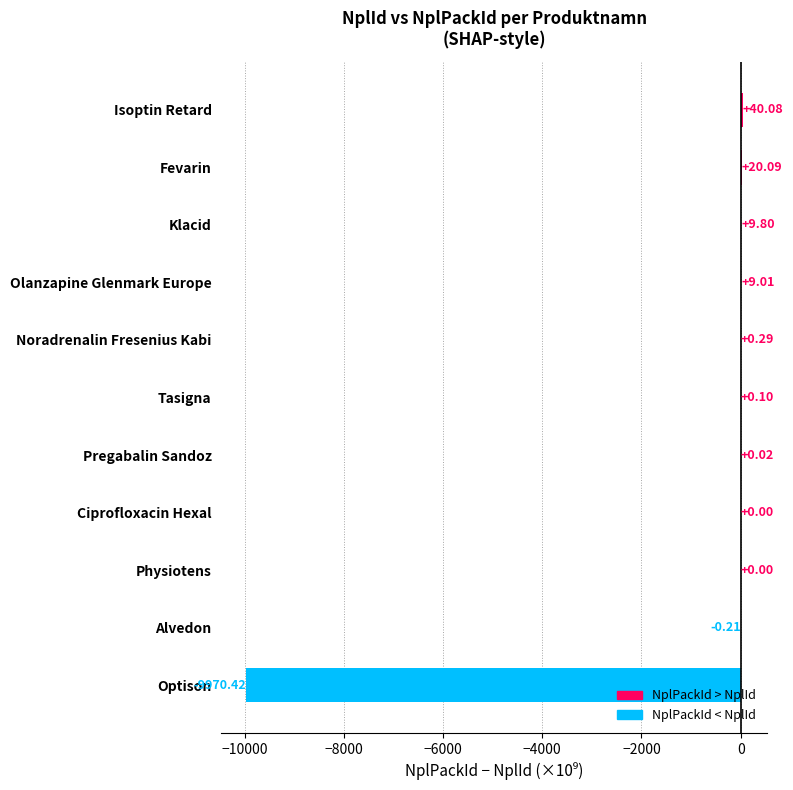

Are the bars grouped side by side (vs. stacked)?

No